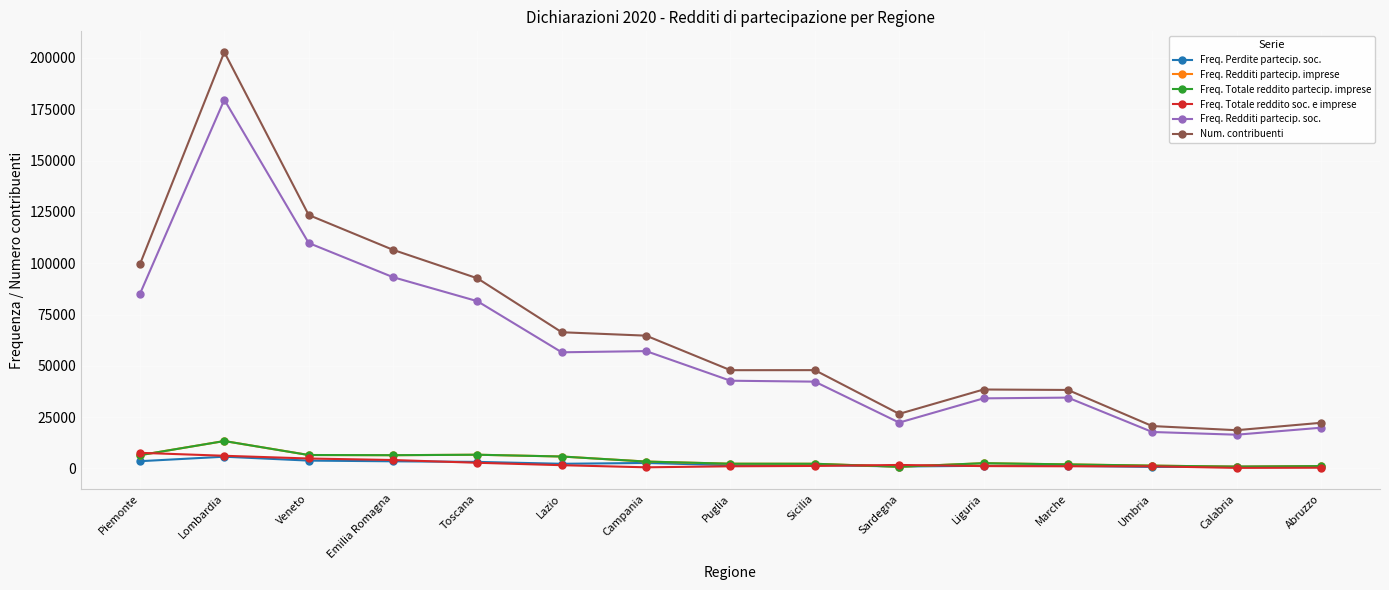

True or false: Num. contribuenti and Freq. Redditi partecip. imprese intersect in this chart.

False